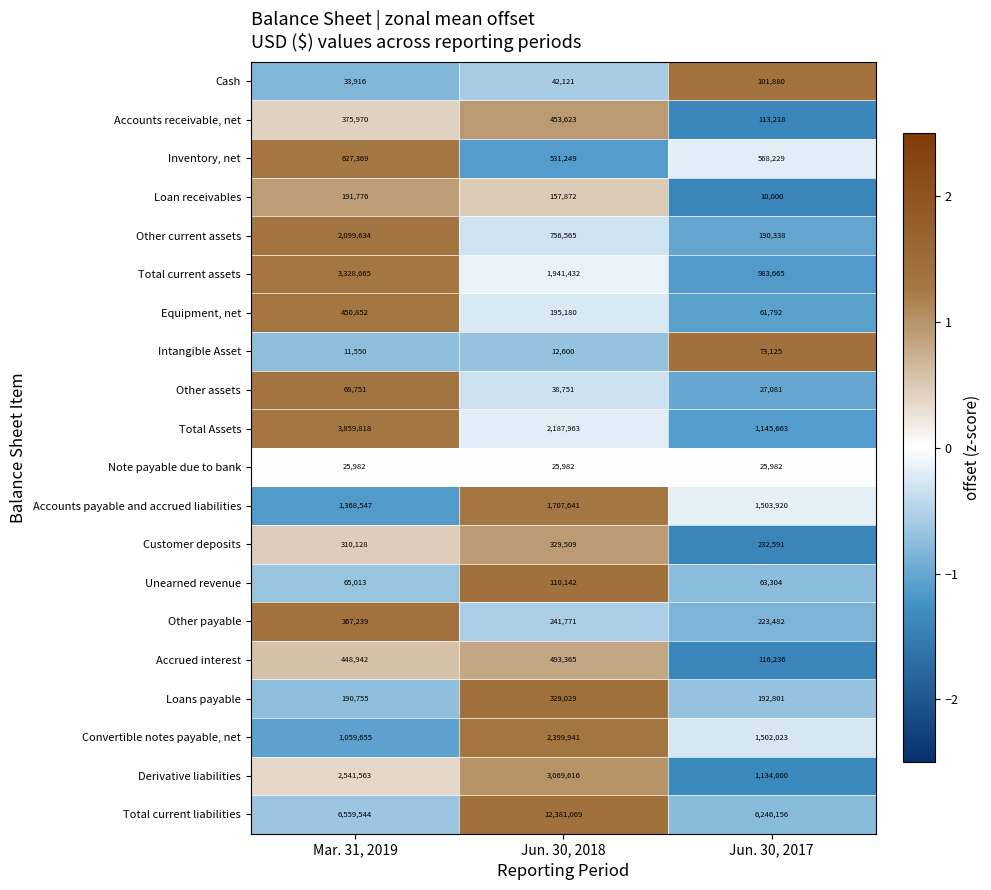

At which category is the sum across all series the highest?

Jun. 30, 2018